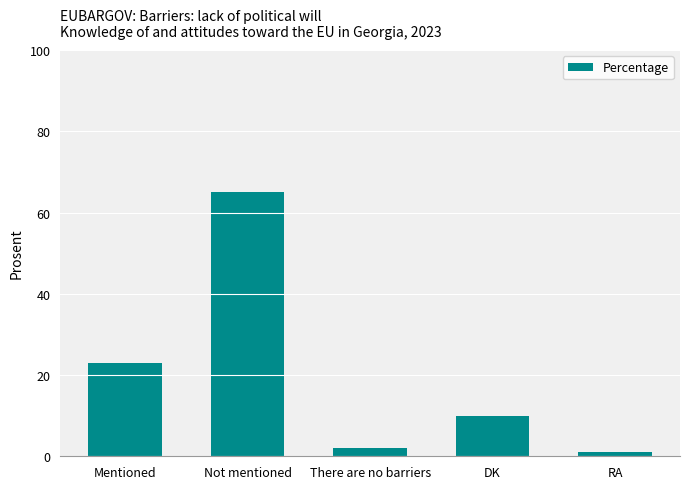

What is the difference between the second highest and second lowest values?

21